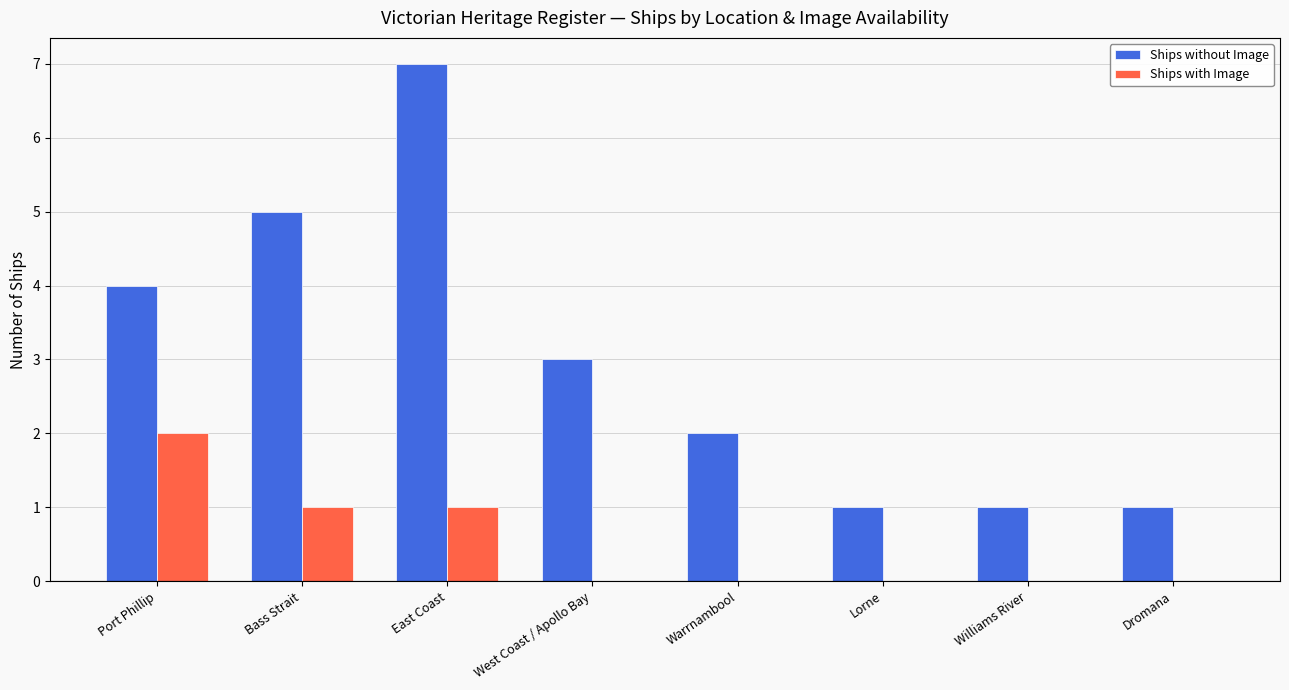

Reading right to left, list all the values displayed in this chart.

Ships without Image: Dromana=1	Williams River=1	Lorne=1	Warrnambool=2	West Coast / Apollo Bay=3	East Coast=7	Bass Strait=5	Port Phillip=4
Ships with Image: Dromana=0	Williams River=0	Lorne=0	Warrnambool=0	West Coast / Apollo Bay=0	East Coast=1	Bass Strait=1	Port Phillip=2